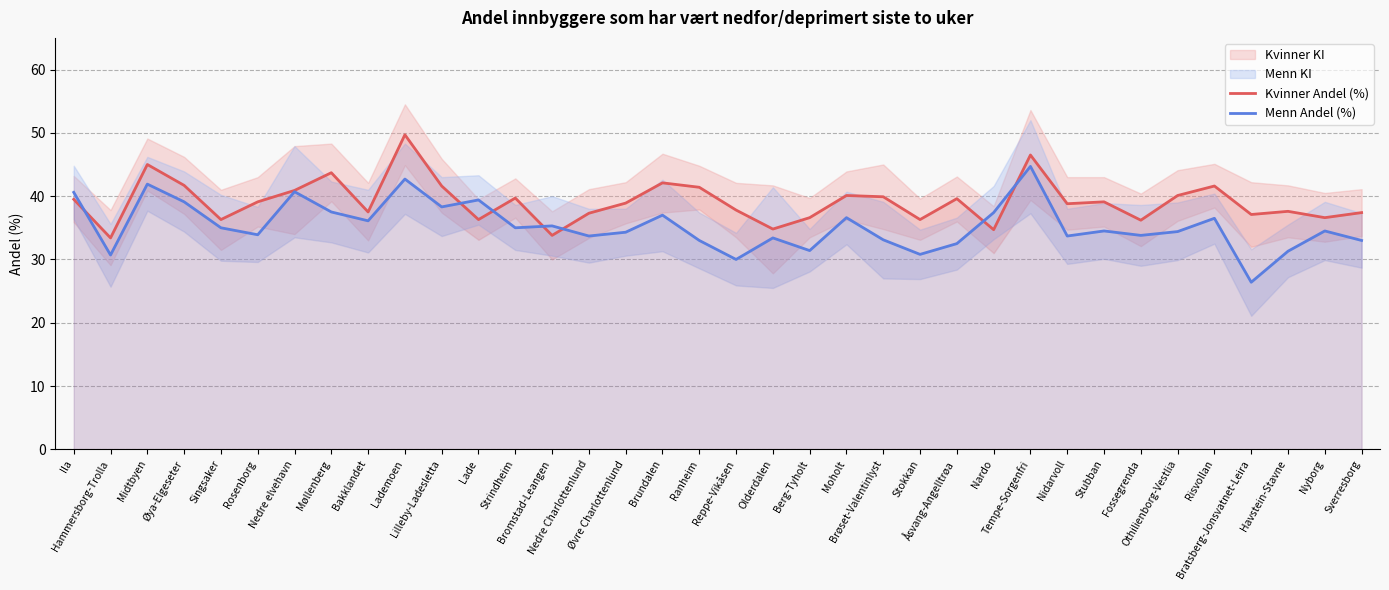

At which category does the chart reach its minimum across all series?

Bratsberg-Jonsvatnet-Leira